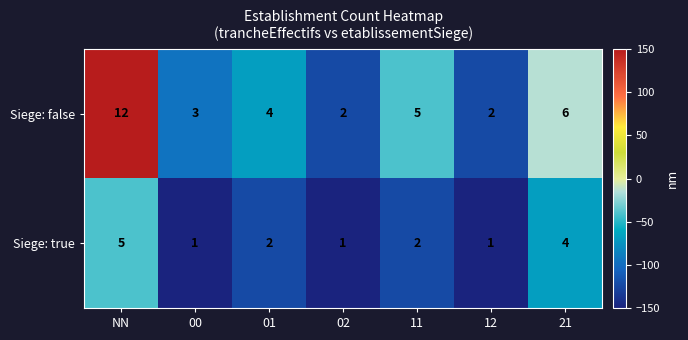

Which series changed the most between 00 and 02?

Siege: false